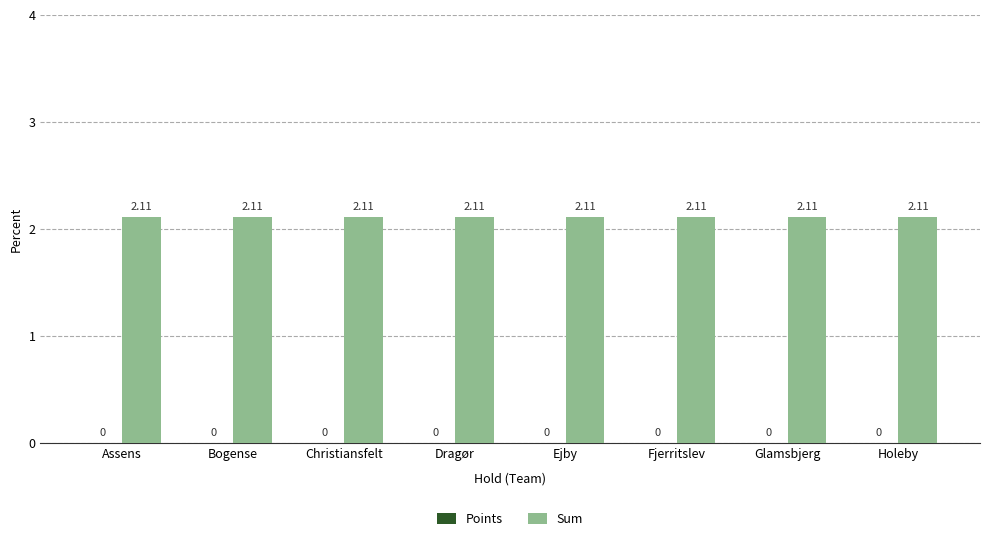

Reading left to right, list all the values displayed in this chart.

Points: 0.0	0.0	0.0	0.0	0.0	0.0	0.0	0.0
Sum: 2.1	2.1	2.1	2.1	2.1	2.1	2.1	2.1